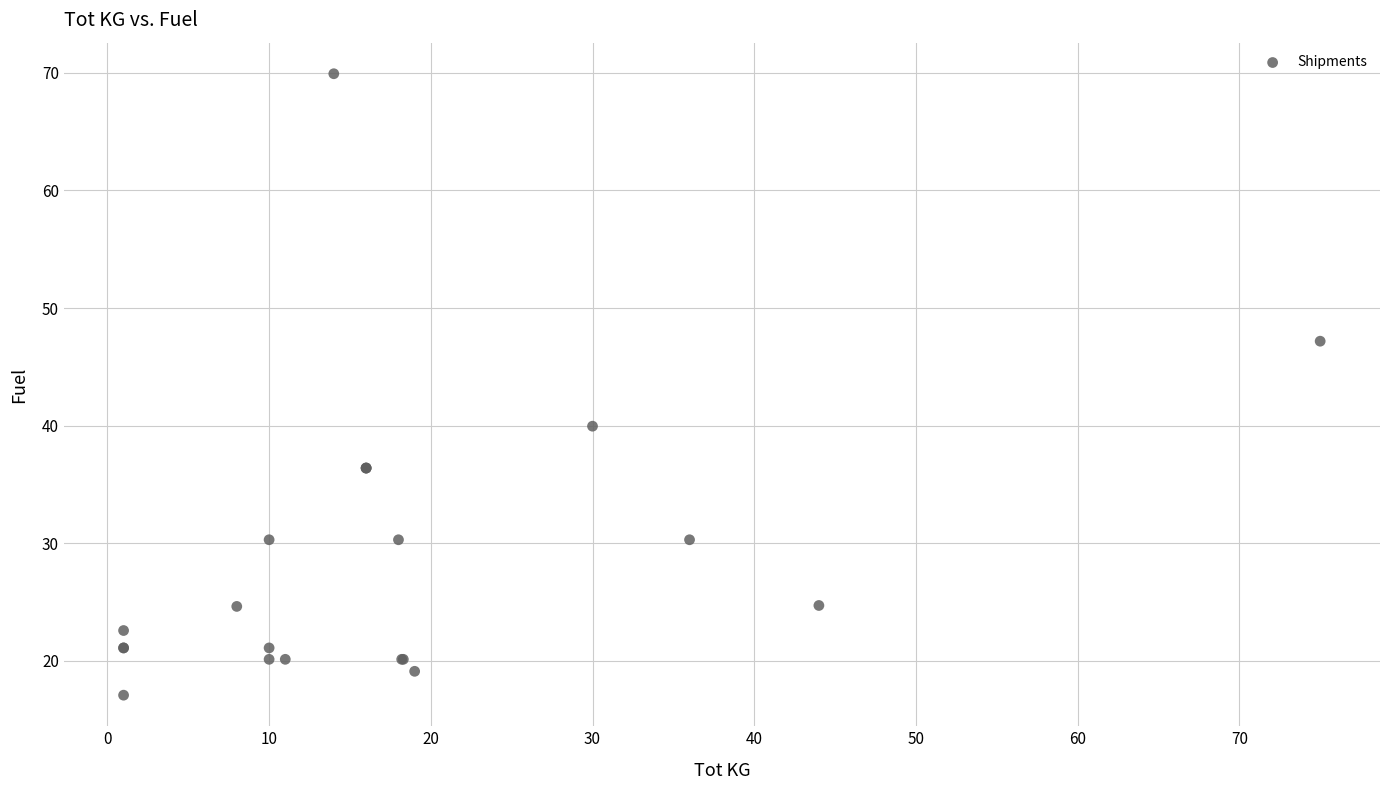

What Y value in the scatter plot is closest to 43?

40.0